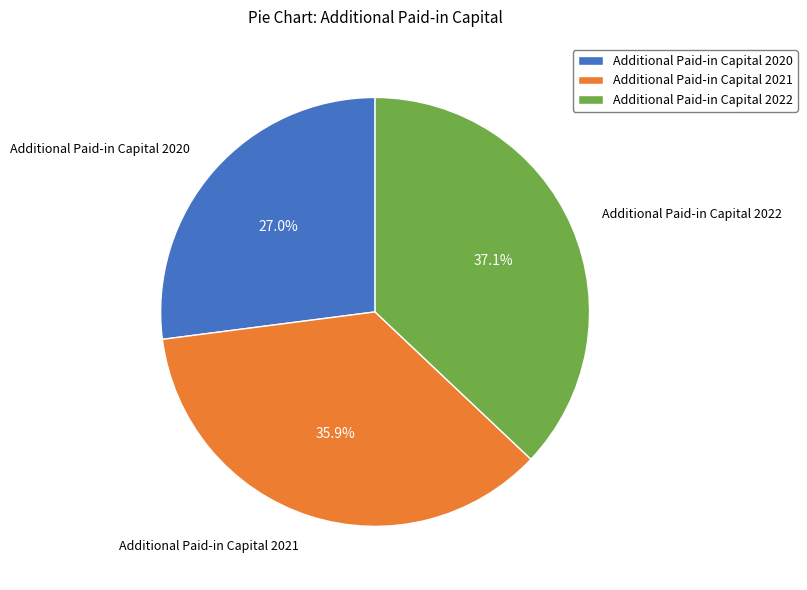

Combined, do Additional Paid-in Capital 2021 and Additional Paid-in Capital 2020 account for over 50%?

Yes